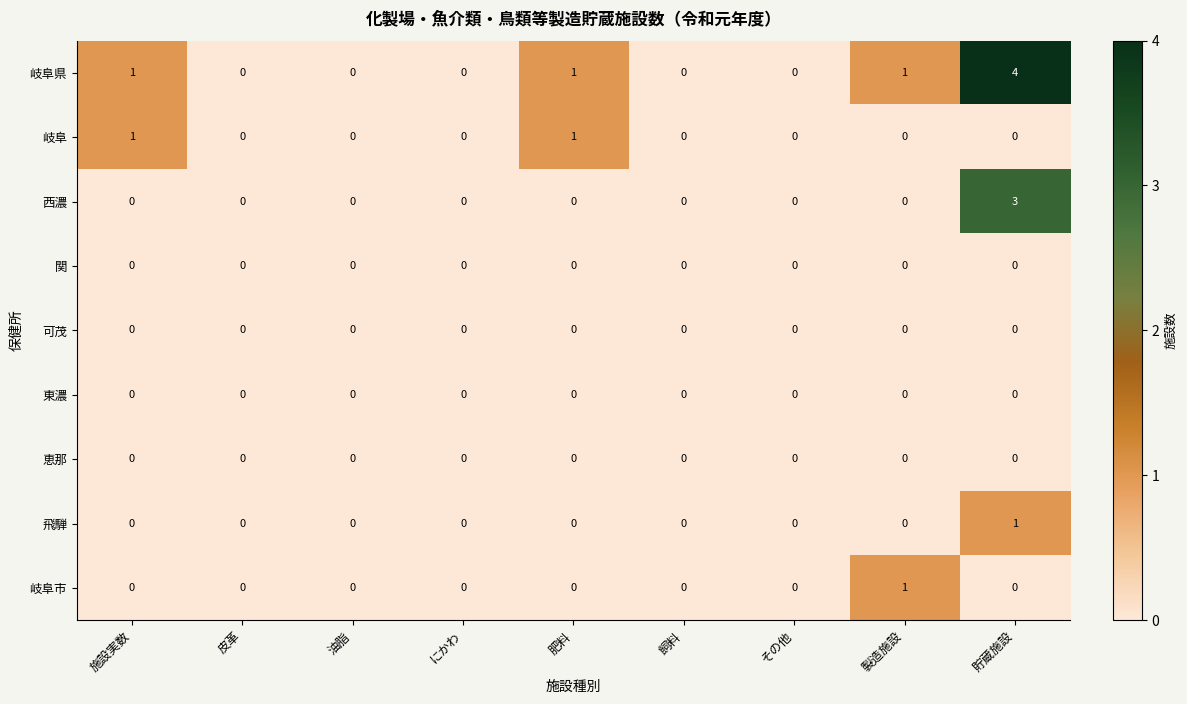

How many 岐阜県 values are between 0 and 1?

8